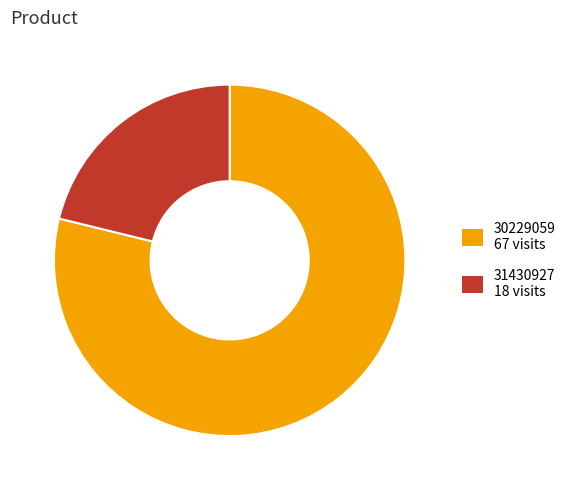

Is it true that 30229059 is 79% of the pie?

True